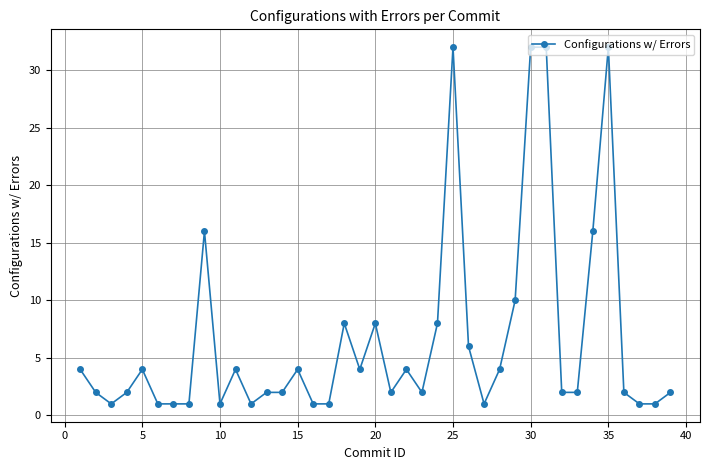

Is this an area chart (filled region under the line)?

No